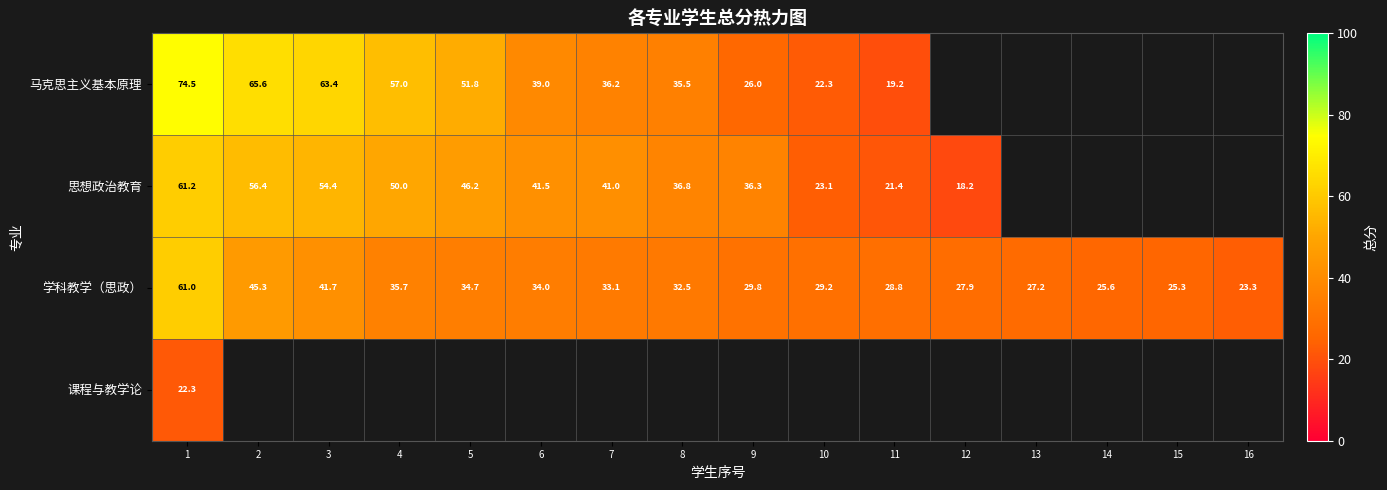

What is the minimum value for 课程与教学论?

22.3